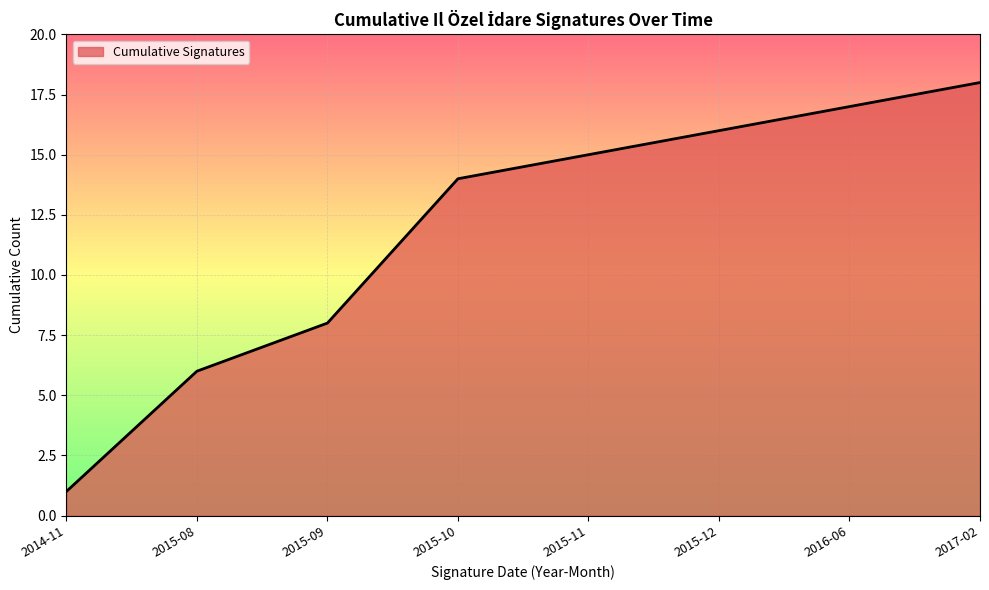

What is the smallest value displayed?

1